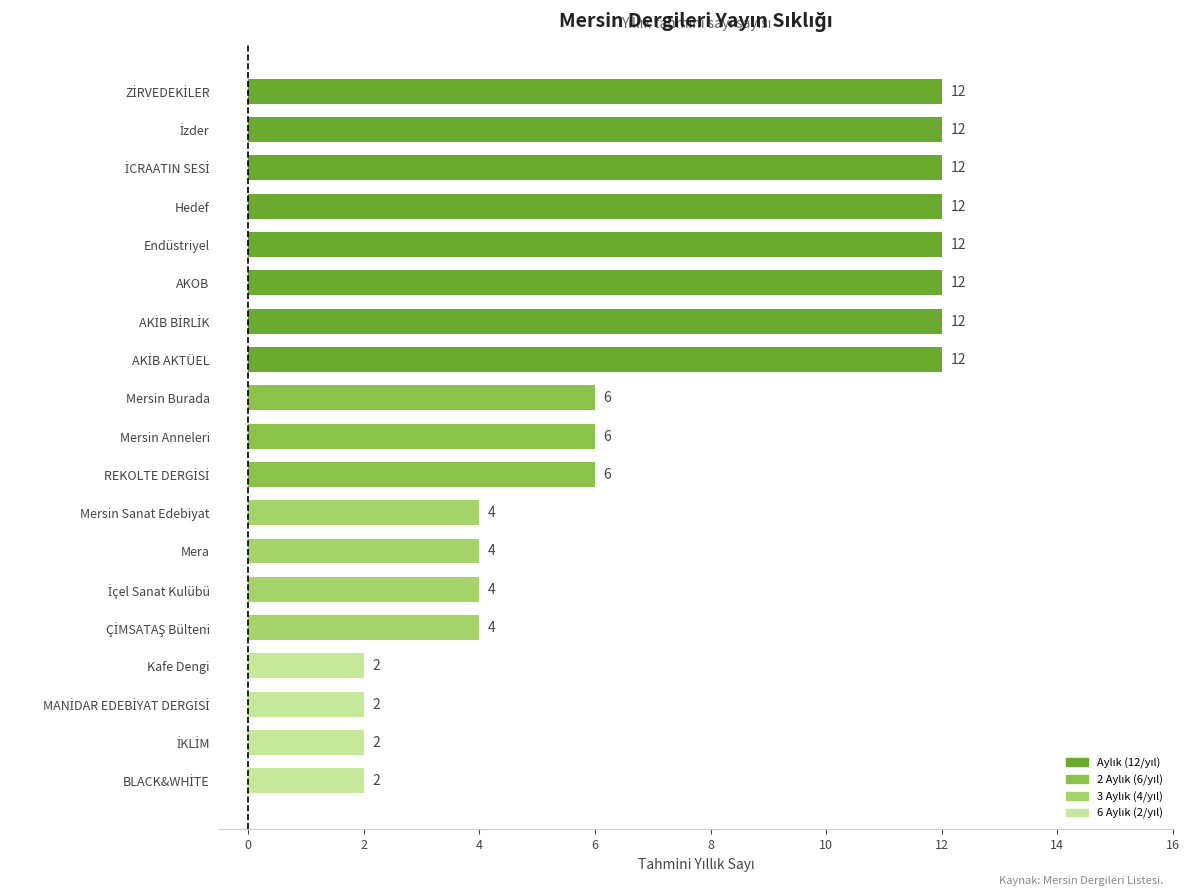

What is the sum of all values?

138